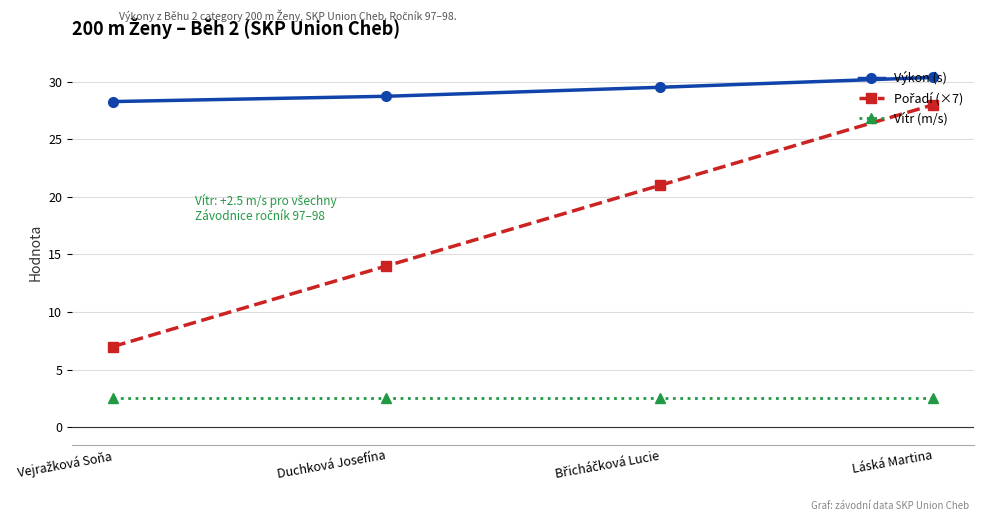

True or false: Vítr (m/s) and Výkon (s) cross at least once.

False